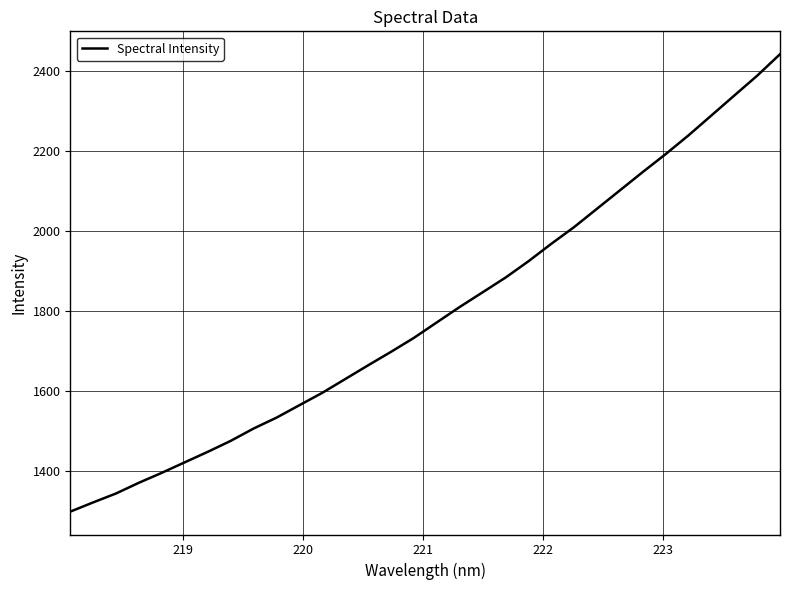

What is the minimum value shown in the chart?

1297.7